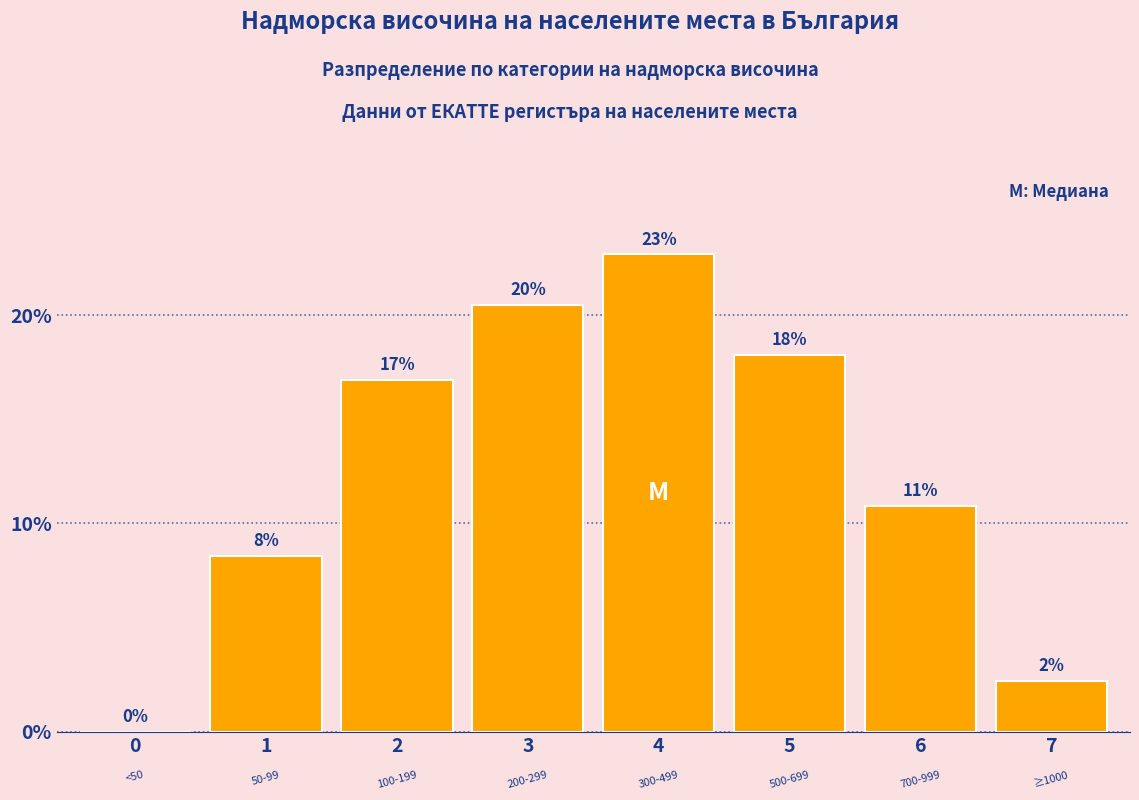

Are the bars horizontal?

No